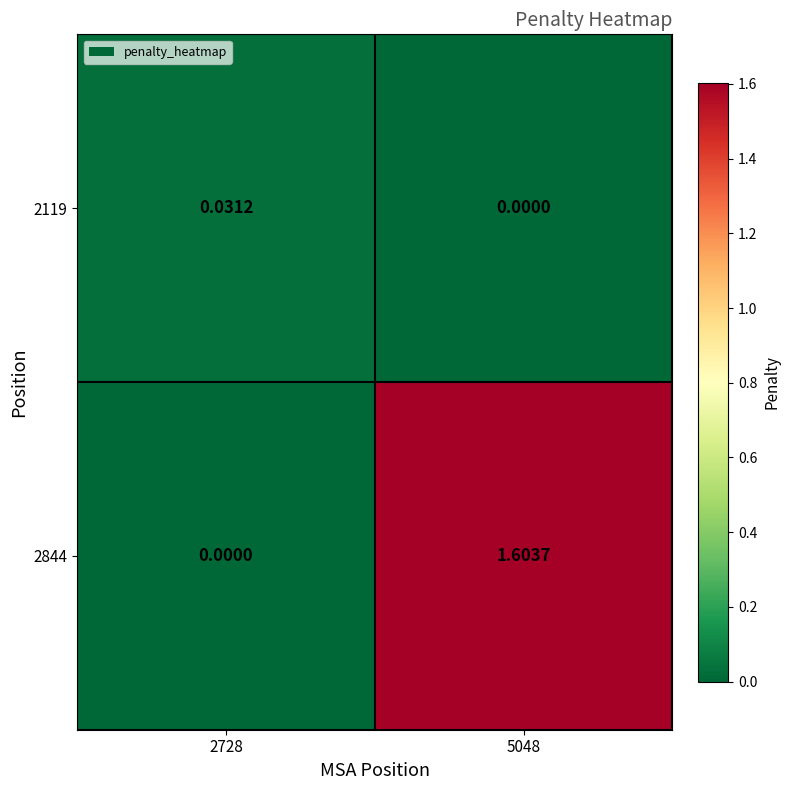

At how many categories does at least one series exceed 0?

2